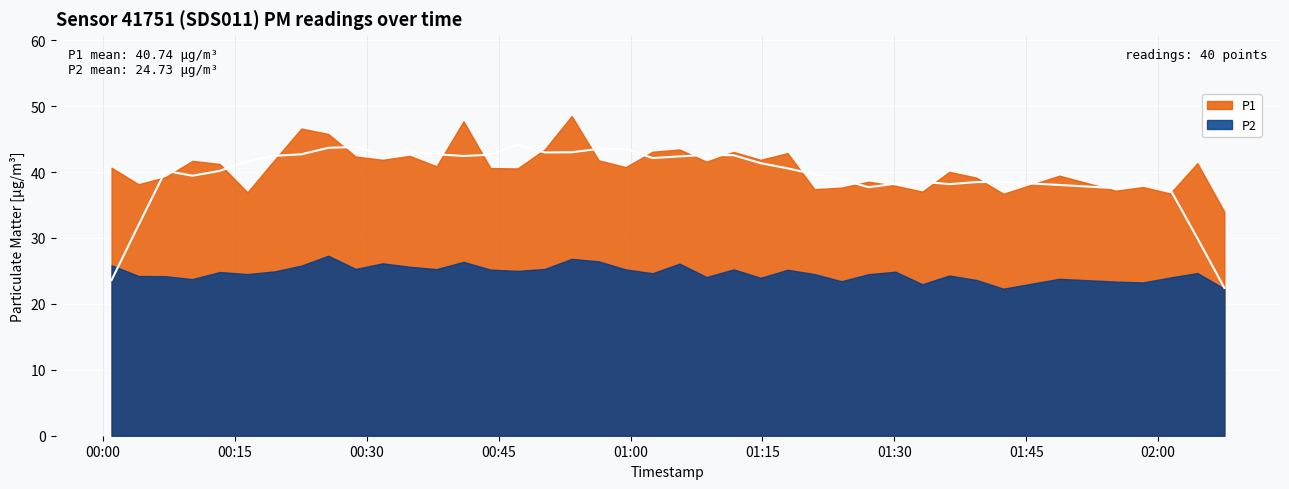

True or false: P2 and P1 cross at least once.

False